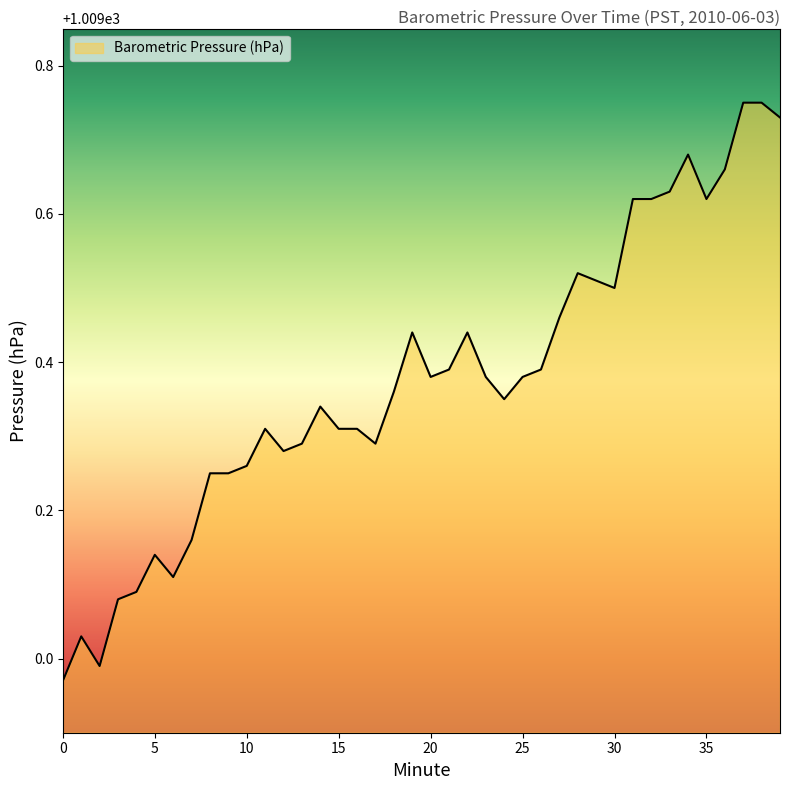

What is the difference between the maximum and minimum values?

0.8